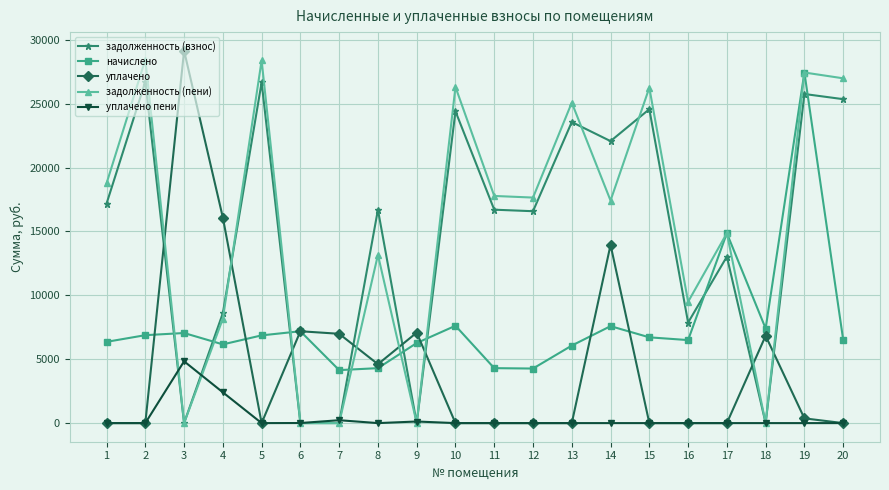

Is it true that задолженность (пени) equals 30887.3 at 11?

False